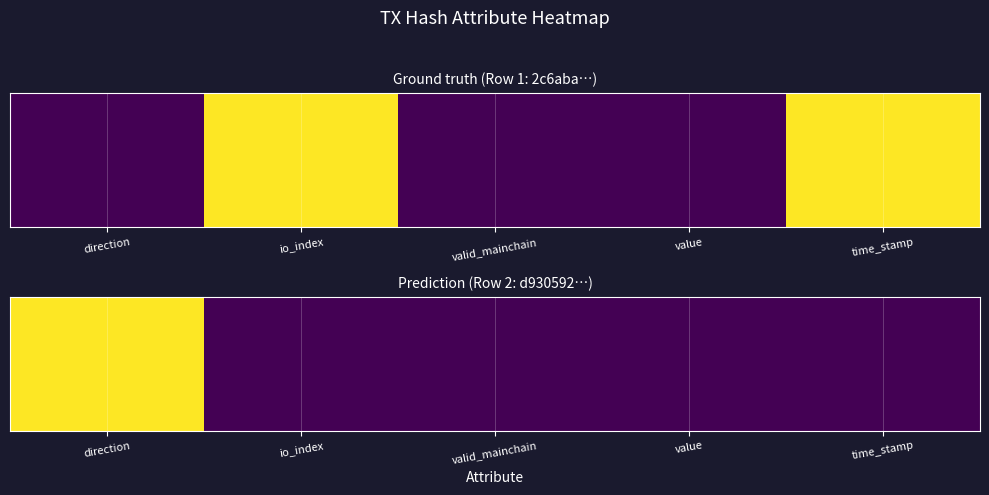

Which label corresponds to the smallest value in the chart?

io_index